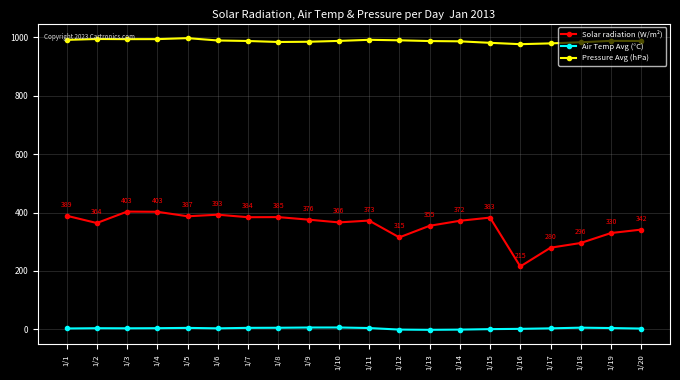

List the series in order of their overall mean, lowest first.

Air Temp Avg (°C), Solar radiation (W/m²), Pressure Avg (hPa)